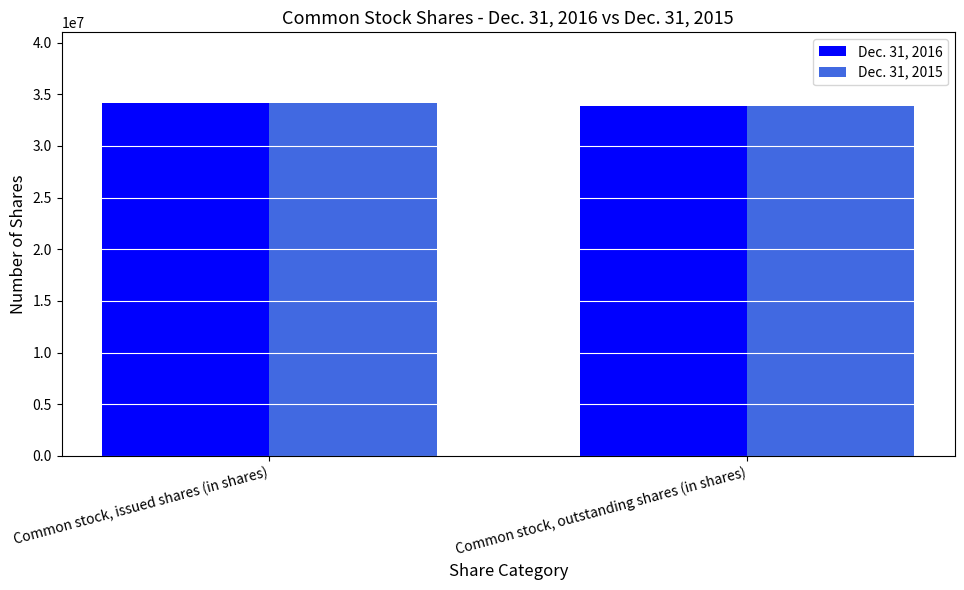

Reading left to right, list all the values displayed in this chart.

Dec. 31, 2016: Common stock, issued shares (in shares)=34169410	Common stock, outstanding shares (in shares)=33916559
Dec. 31, 2015: Common stock, issued shares (in shares)=34169410	Common stock, outstanding shares (in shares)=33916559